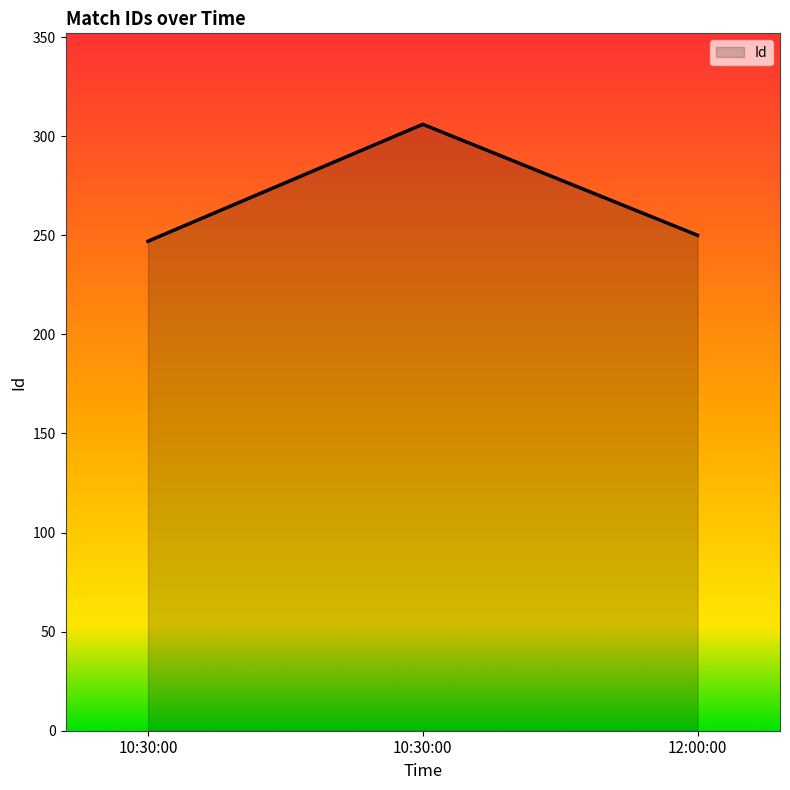

What is the sum of the values at 12:00:00 and 10:30:00?

556